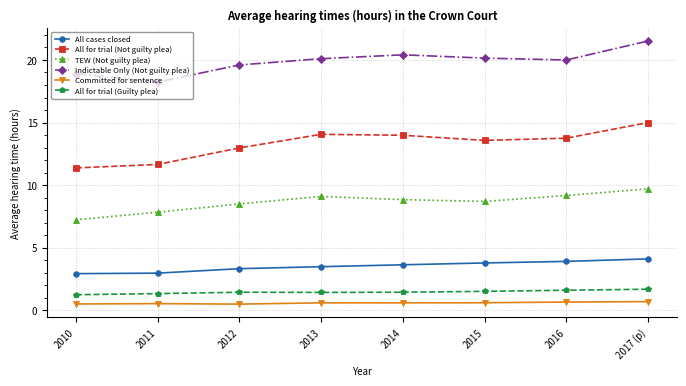

What is the maximum value shown in the chart?

21.5